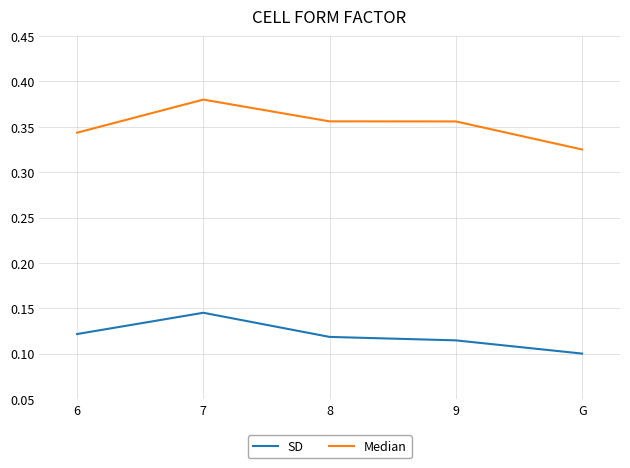

At how many categories does at least one series exceed 0?

5